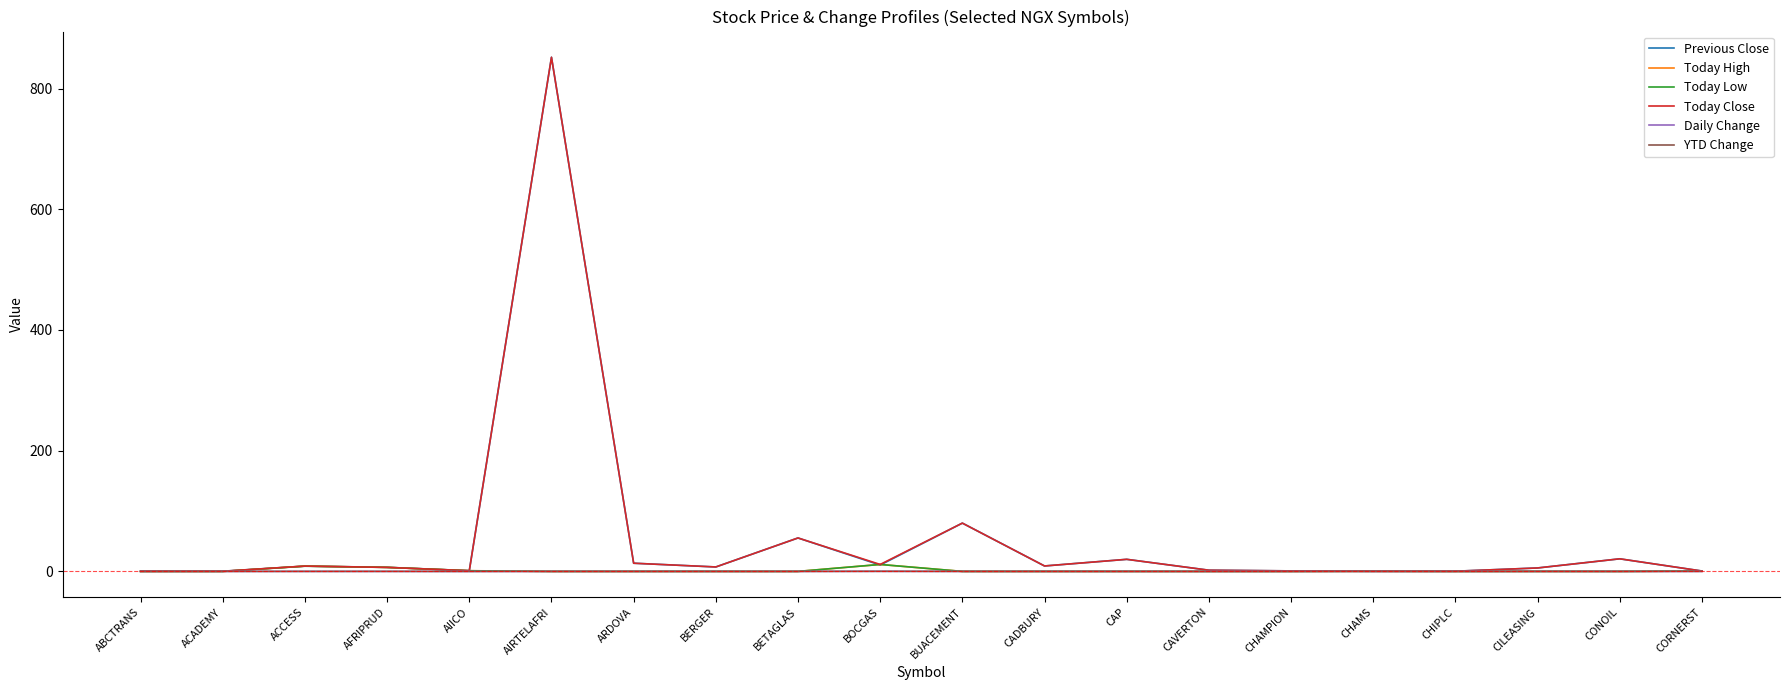

How many series are shown in this chart?

6